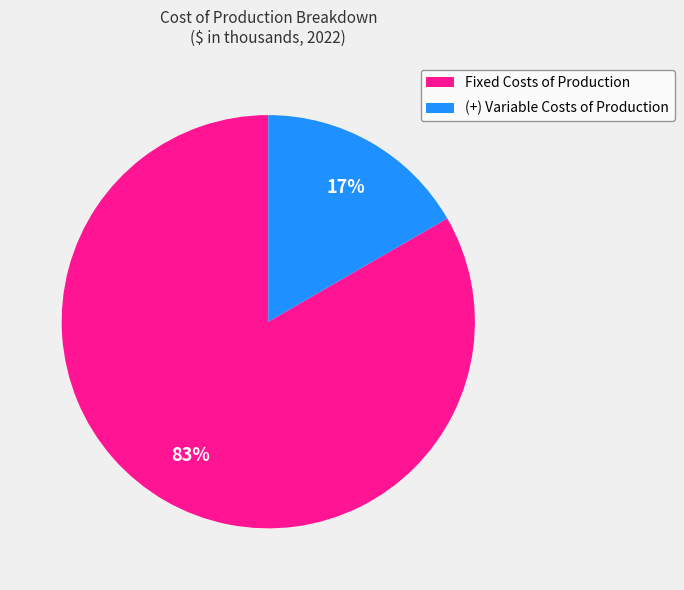

Is the sum of Fixed Costs of Production and (+) Variable Costs of Production greater than half?

Yes